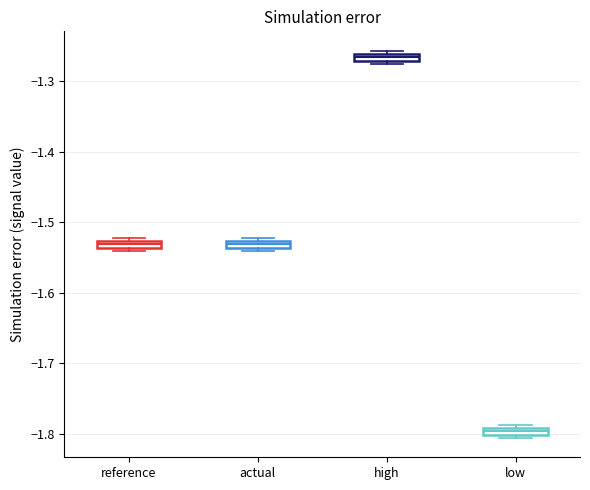

Which box's median line is the lowest?

low